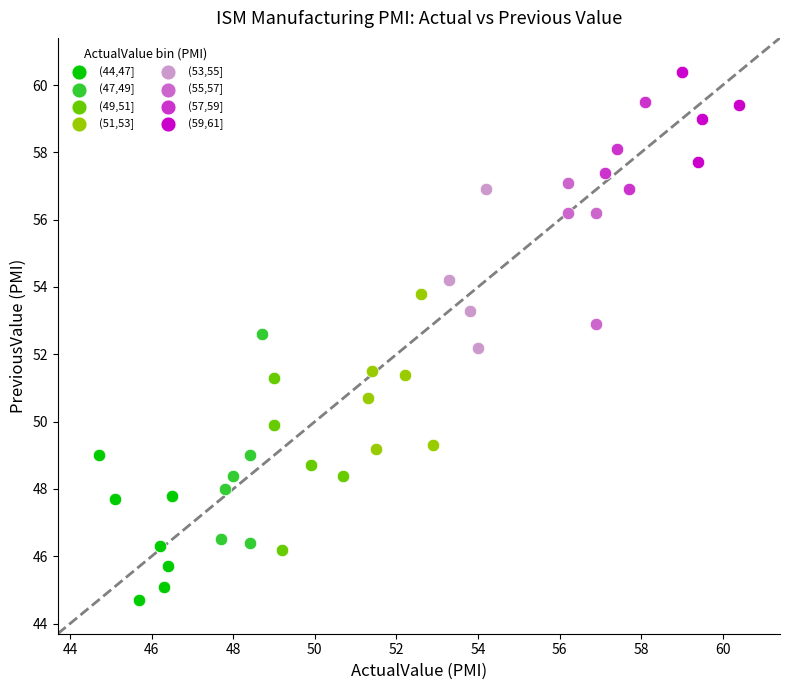

Which series reaches the minimum Y coordinate?

(44,47]